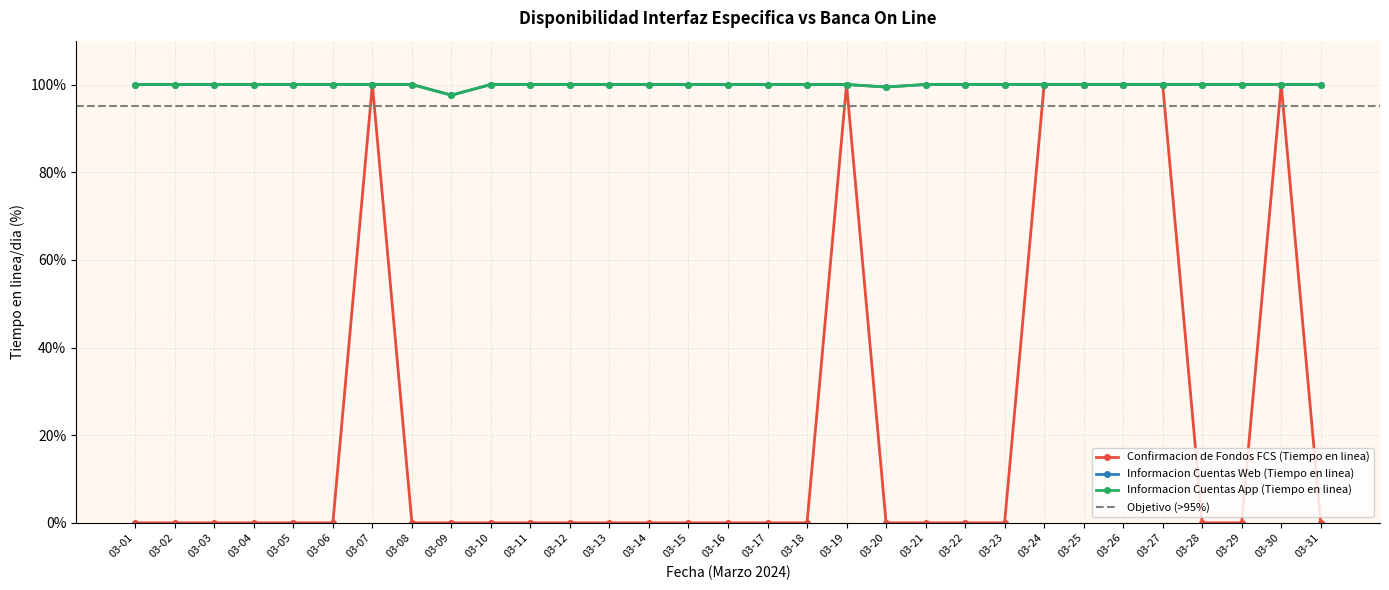

In Informacion Cuentas Web (Tiempo en linea), how many points are lower than both neighbors (excluding endpoints)?

2